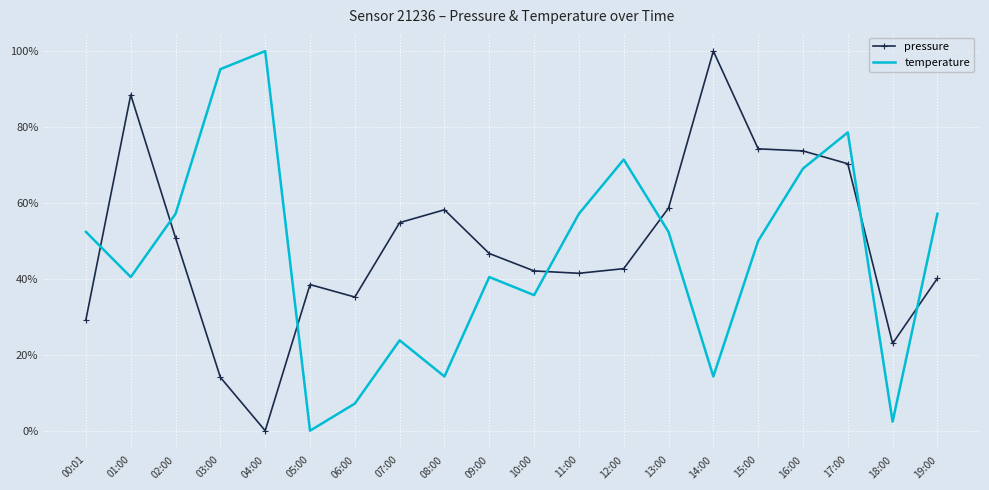

What is the sum of all temperature values?

919.0